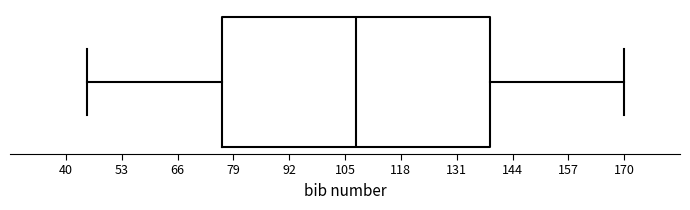

Transcribe this box plot: give where the median line is, the range the box spans, and where the two whiskers end, as read against the x-axis. The values are not printed on the chart, so give them approximately, as read against the axis.

median 108, box 76 to 138, whiskers 46 to 170